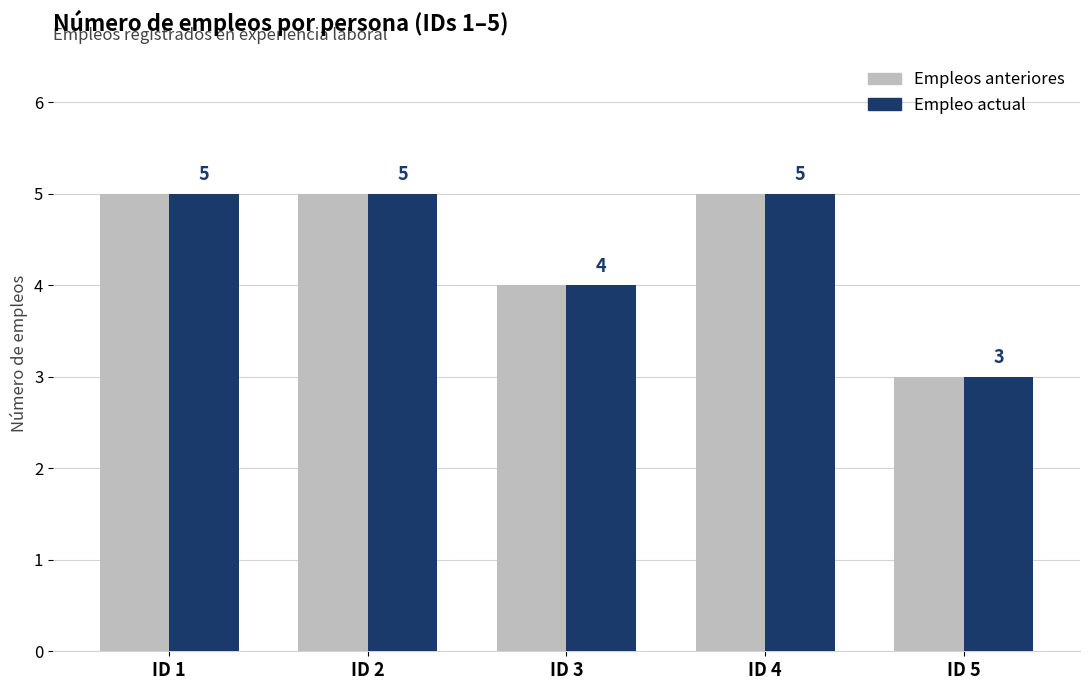

Count the number of data series in this chart.

2